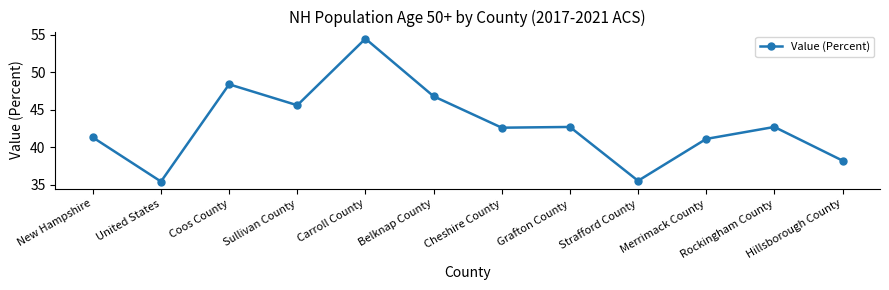

Does the chart display data point markers on the line(s)?

Yes